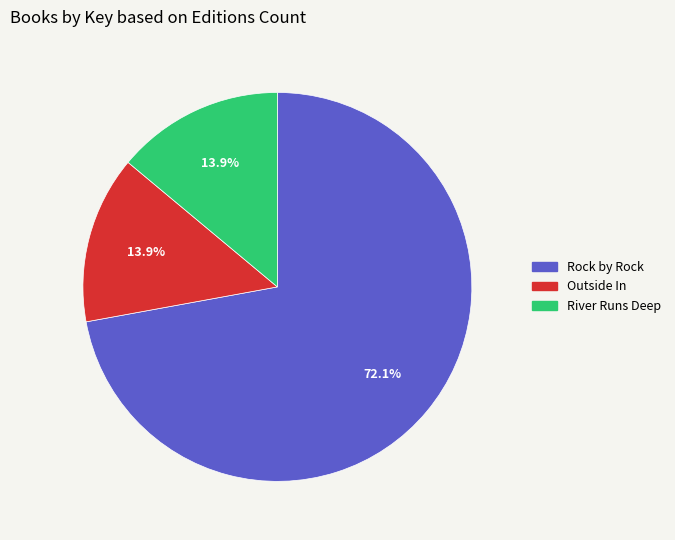

The Outside In slice represents 14% of the pie. True or false?

True